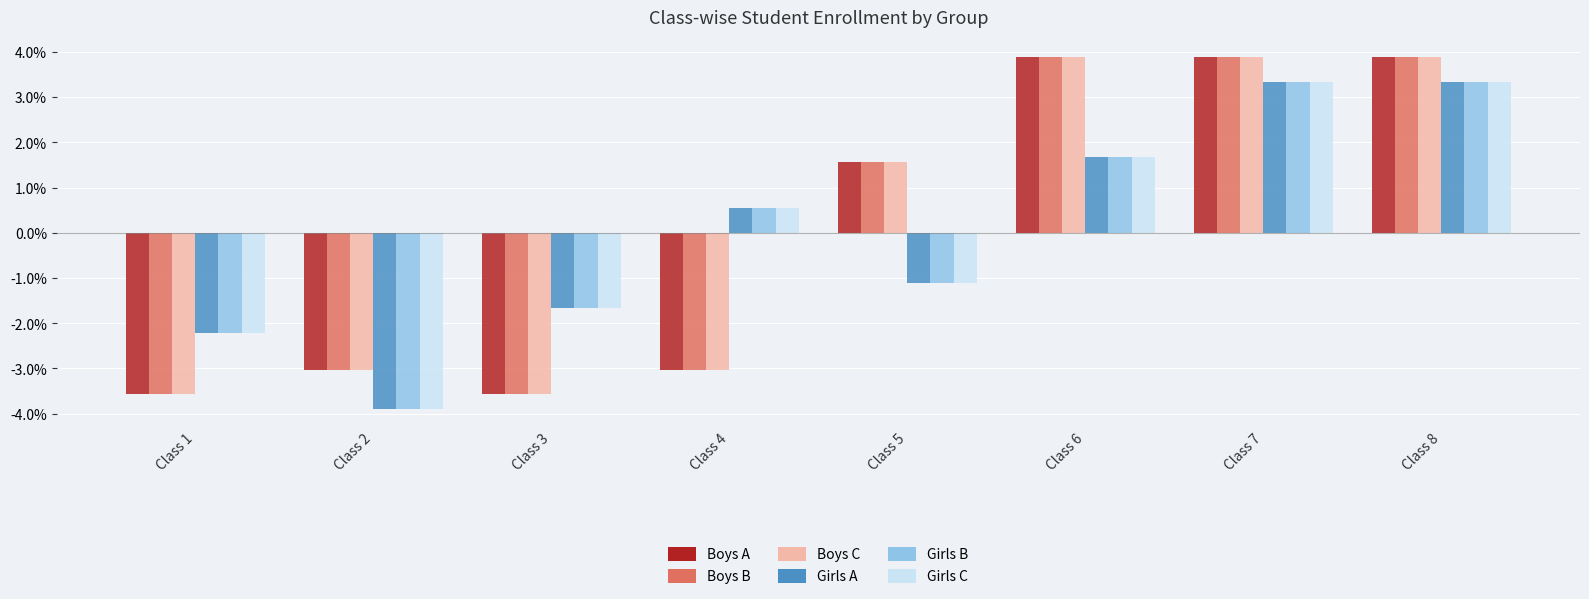

How many bars are there in each group?

6